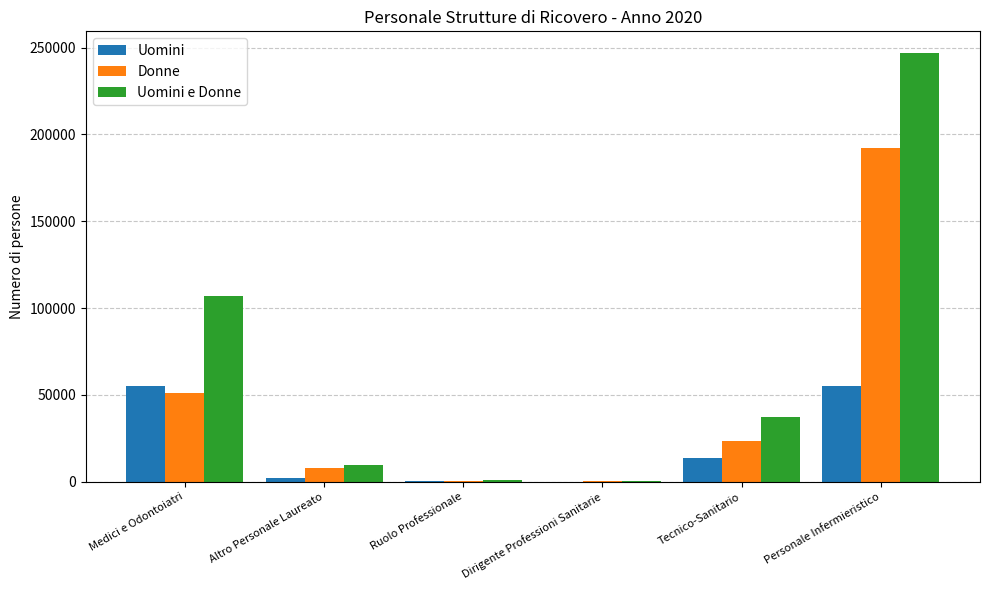

Which series changed the most between Dirigente Professioni Sanitarie and Personale Infermieristico?

Uomini e Donne